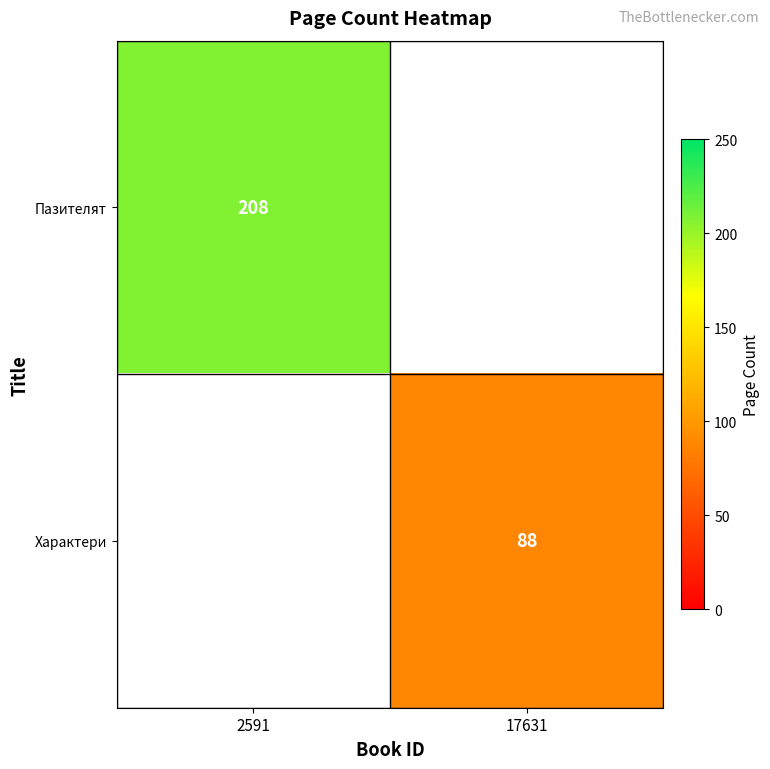

Is the value of Пазителят at 2591 greater than the value of Характери at 17631?

Yes